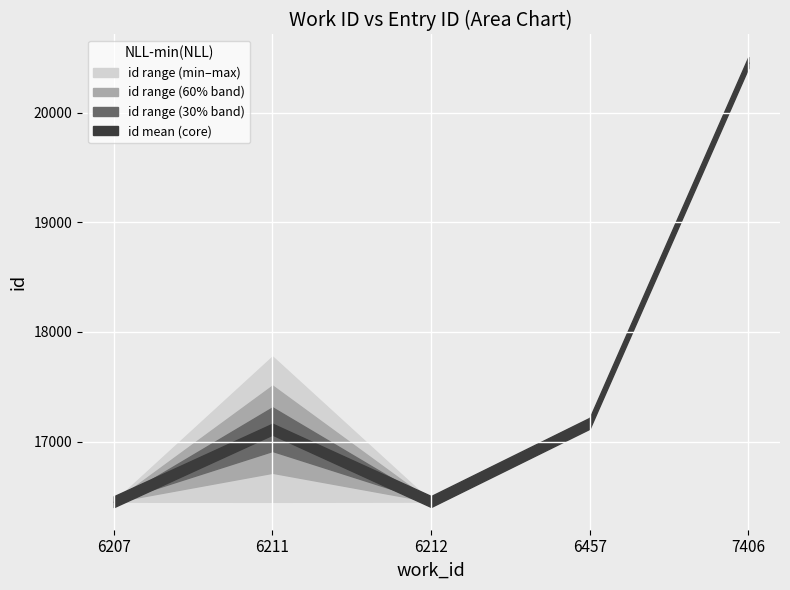

True or false: the data shows 17776 at 6211.

True